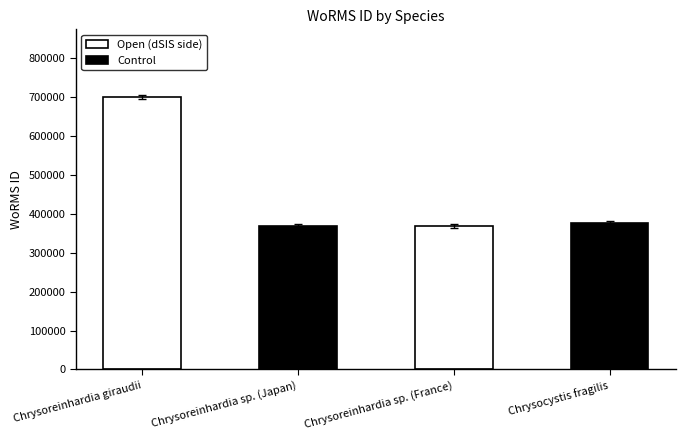

Is it true that Control equals 369489 at Chrysoreinhardia giraudii?

True